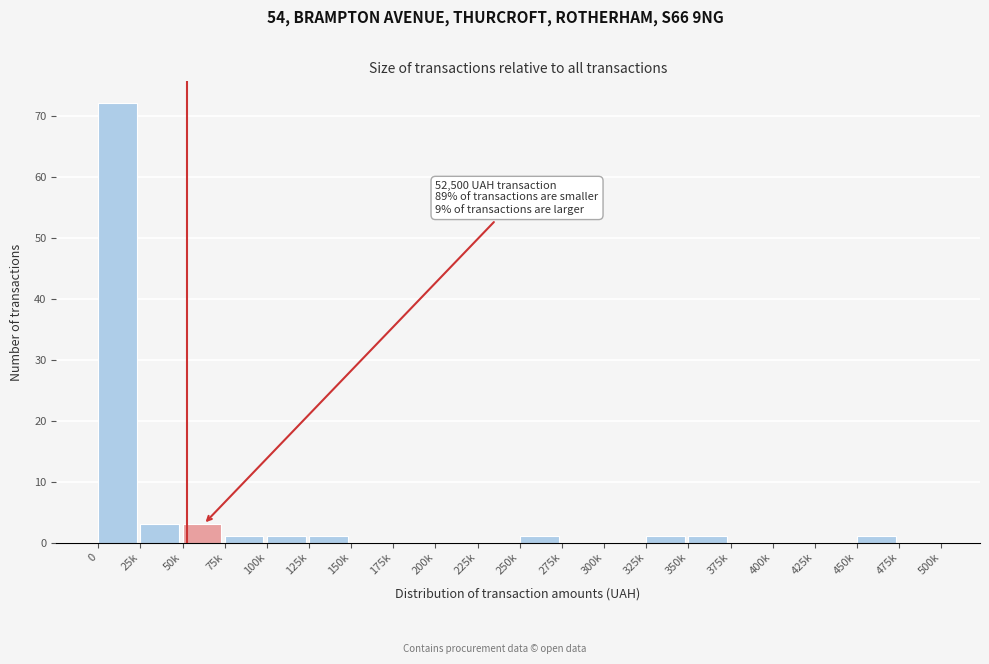

Reading left to right, transcribe all the data shown in this chart.

0=72	25k=3	50k=3	75k=1	100k=1	125k=1	150k=0	175k=0	200k=0	225k=0	250k=1	275k=0	300k=0	325k=1	350k=1	375k=0	400k=0	425k=0	450k=1	475k=0